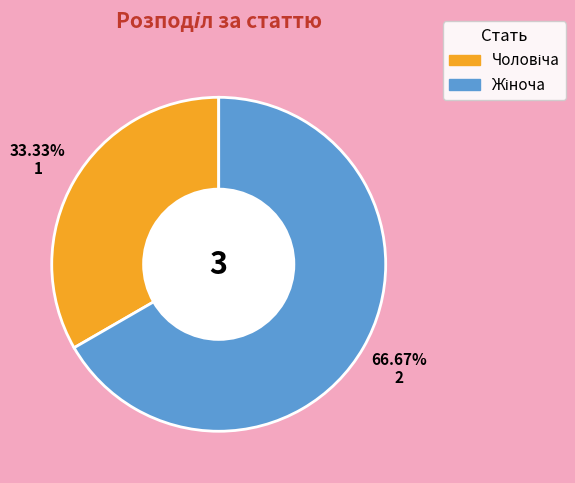

Is there a majority slice in this chart?

Yes